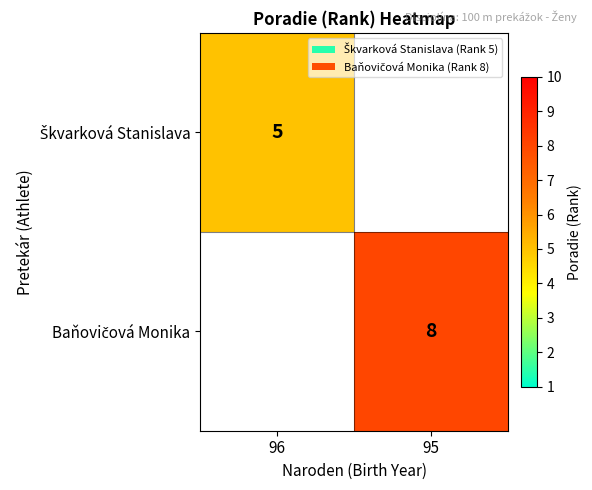

What is the highest value of the Škvarková Stanislava series?

5.0